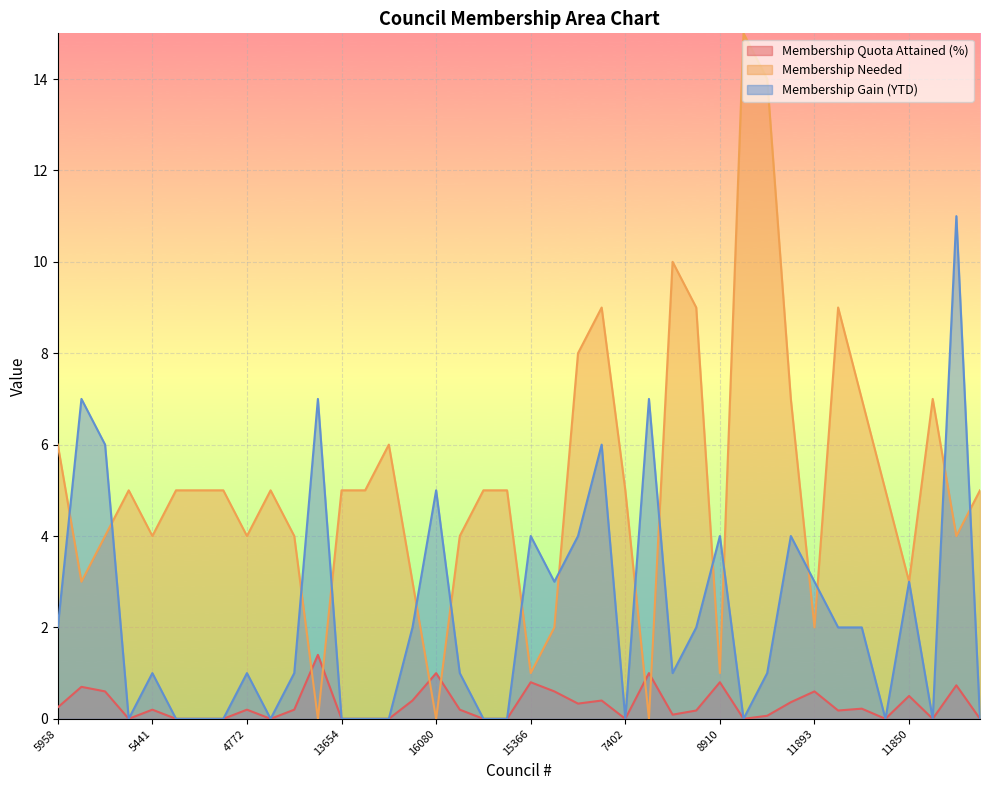

In Membership Quota Attained (%), how many points are higher than both neighbors (excluding endpoints)?

13